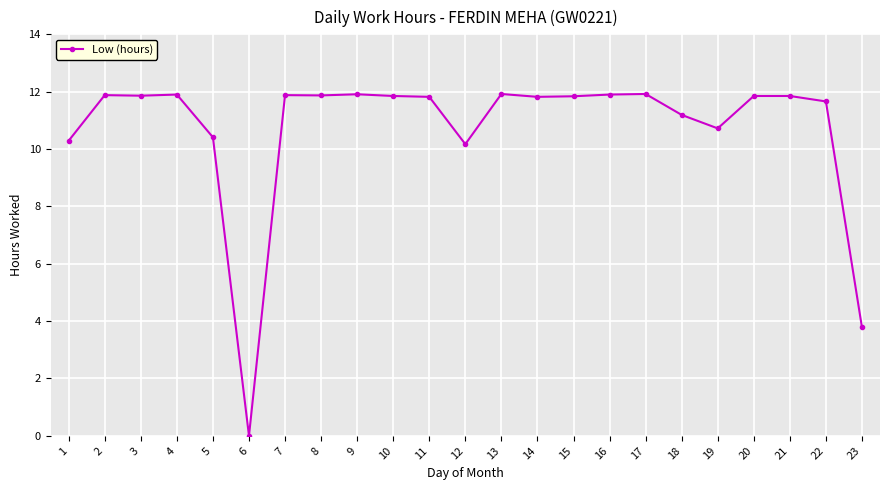

What is the value of the 7th point from the left?

11.9